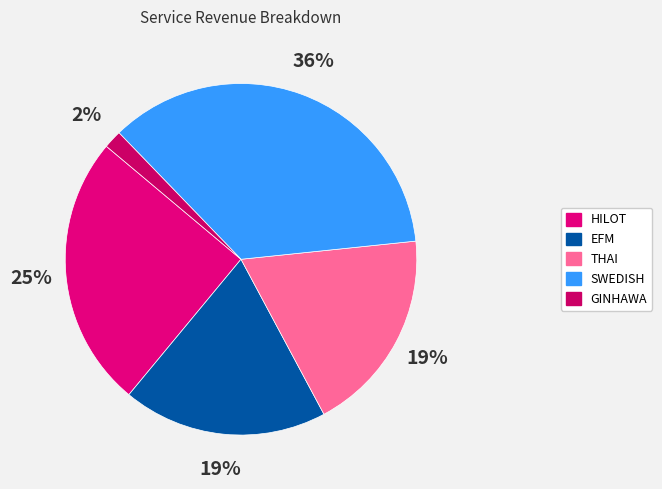

What percentage do EFM and HILOT together represent?

43.9%